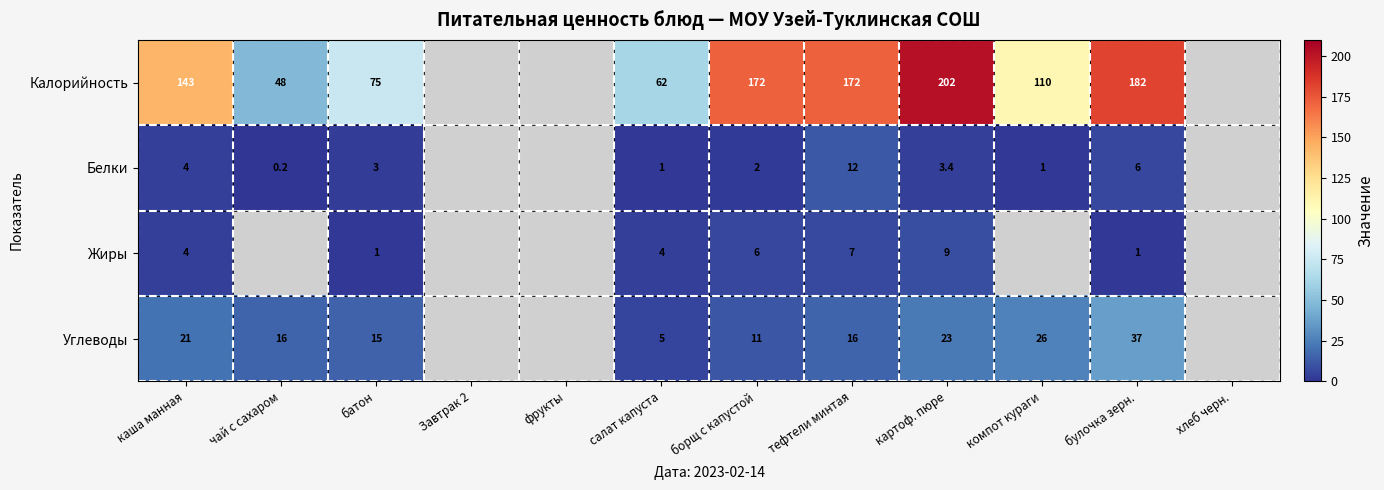

True or false: Калорийность has a value of 143.0 at каша манная.

True